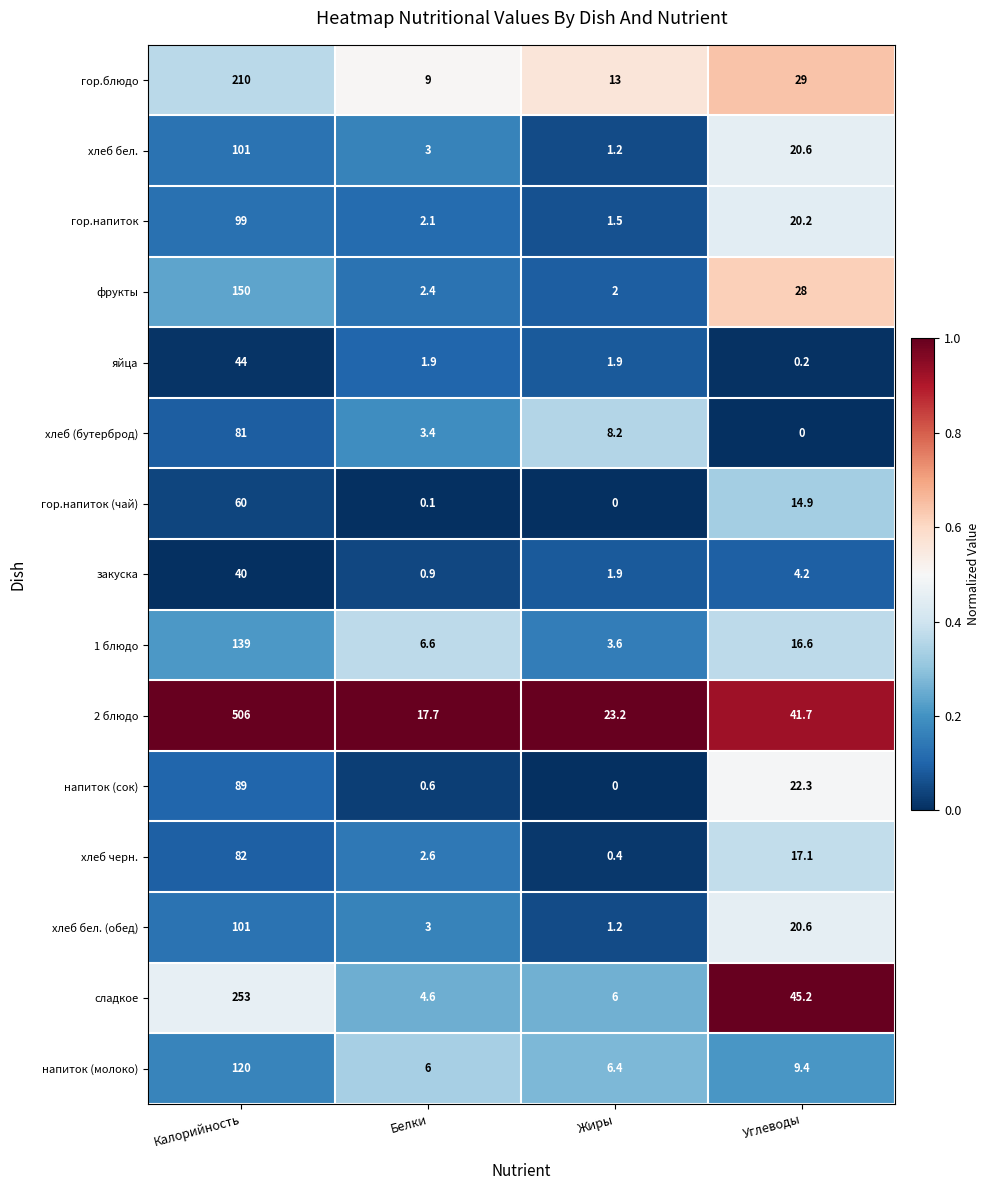

List the labels in order of напиток (сок) value, smallest first.

Жиры, Белки, Углеводы, Калорийность